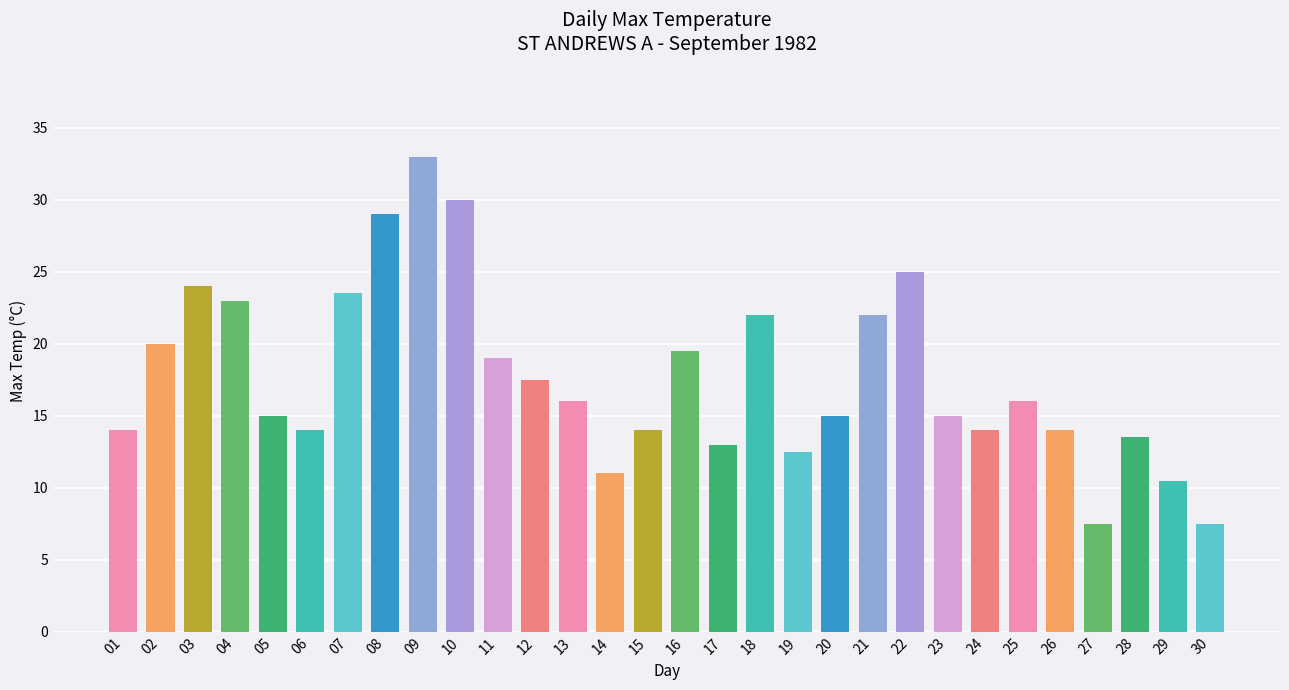

What is the sum of all values?

530.0